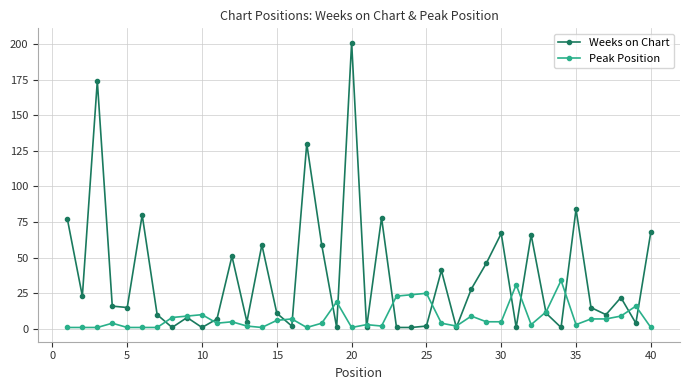

What is the value of the Weeks on Chart point at the 37th from the left?

10